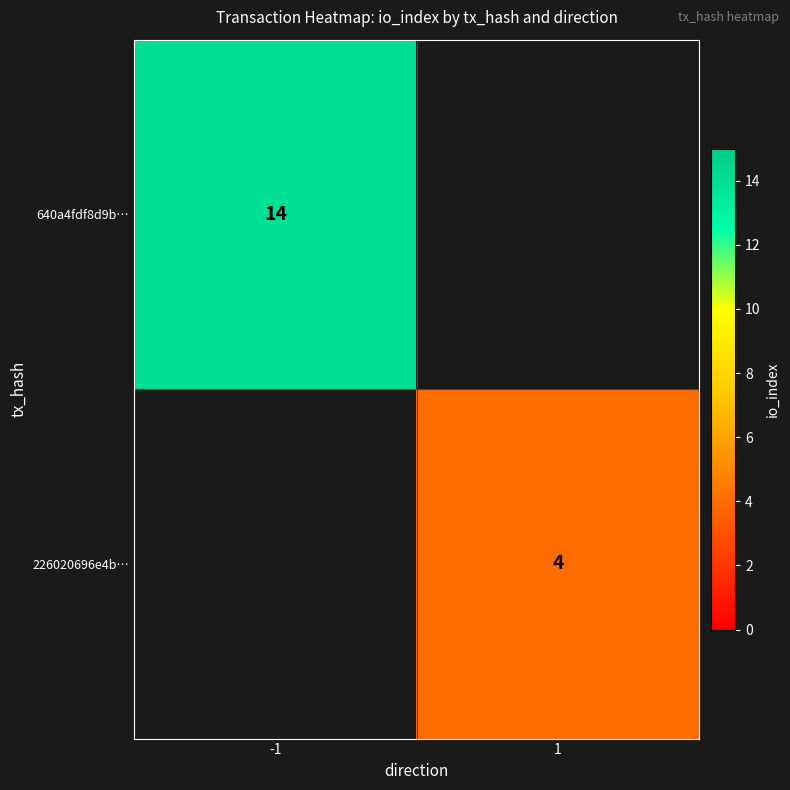

List the labels in order of 226020696e4b… value, largest first.

-1, 1